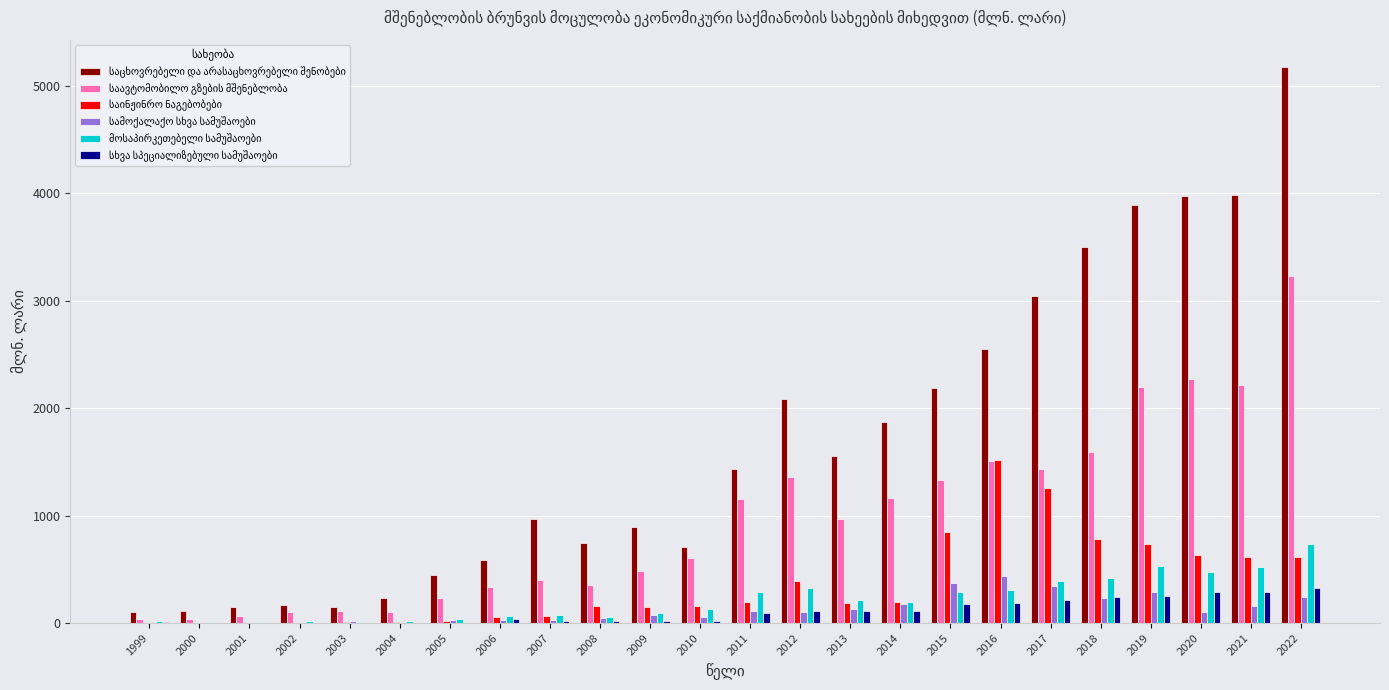

What is the maximum value shown in the chart?

5169.1